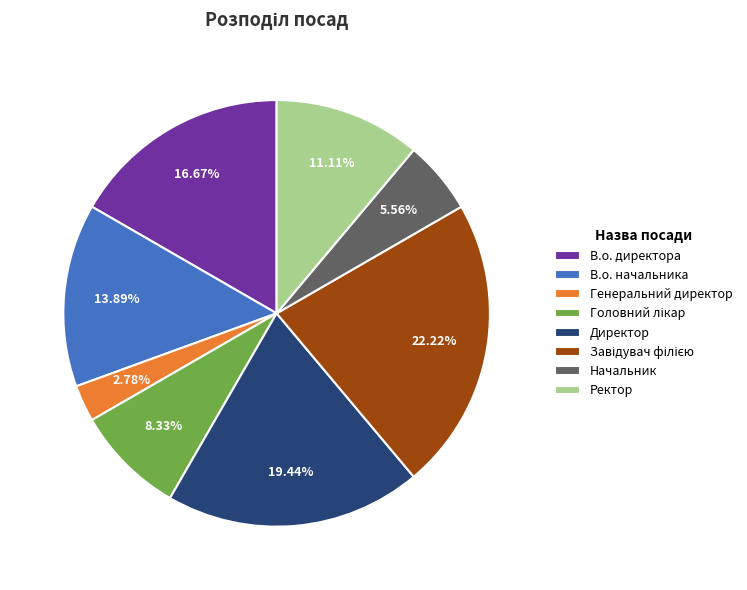

Is it true that В.о. директора is 17% of the pie?

True